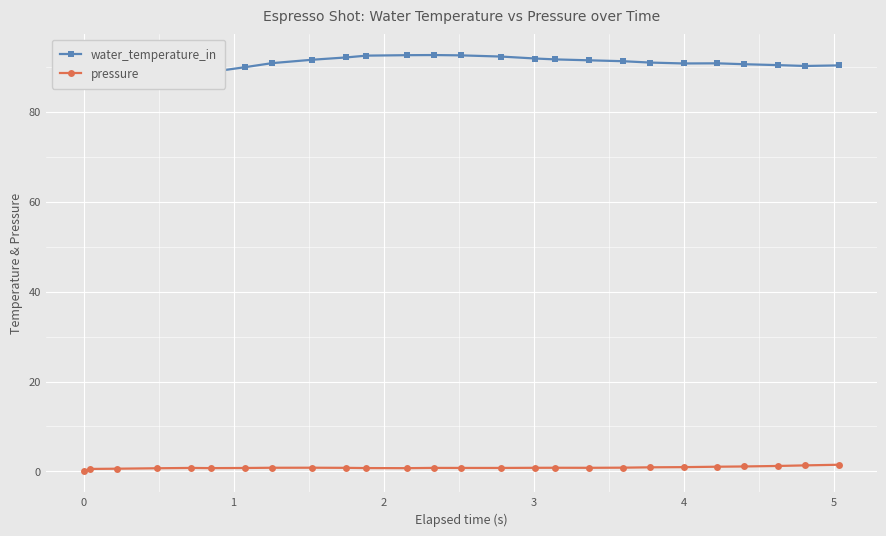

The value of pressure at 21 is 1.6. True or false?

False